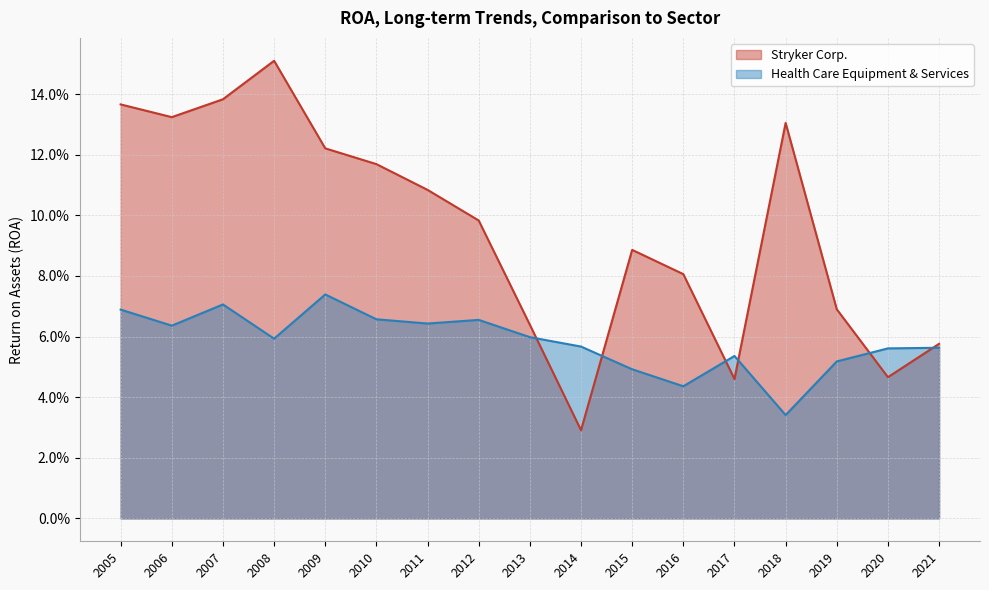

Which series has the largest total across all categories?

Stryker Corp.